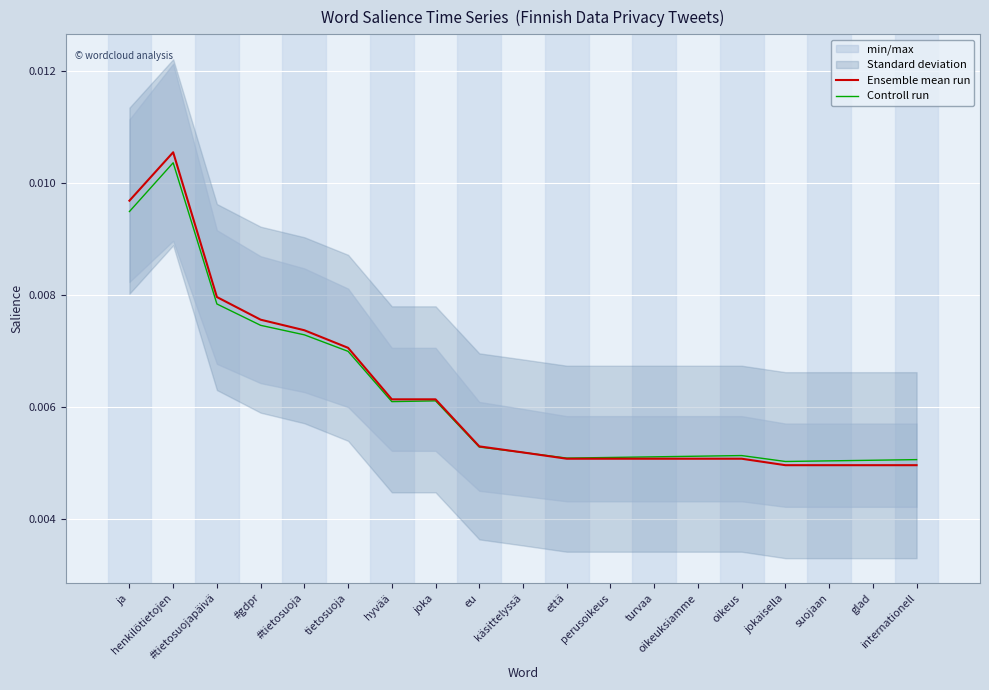

True or false: Ensemble mean run and Controll run intersect in this chart.

False